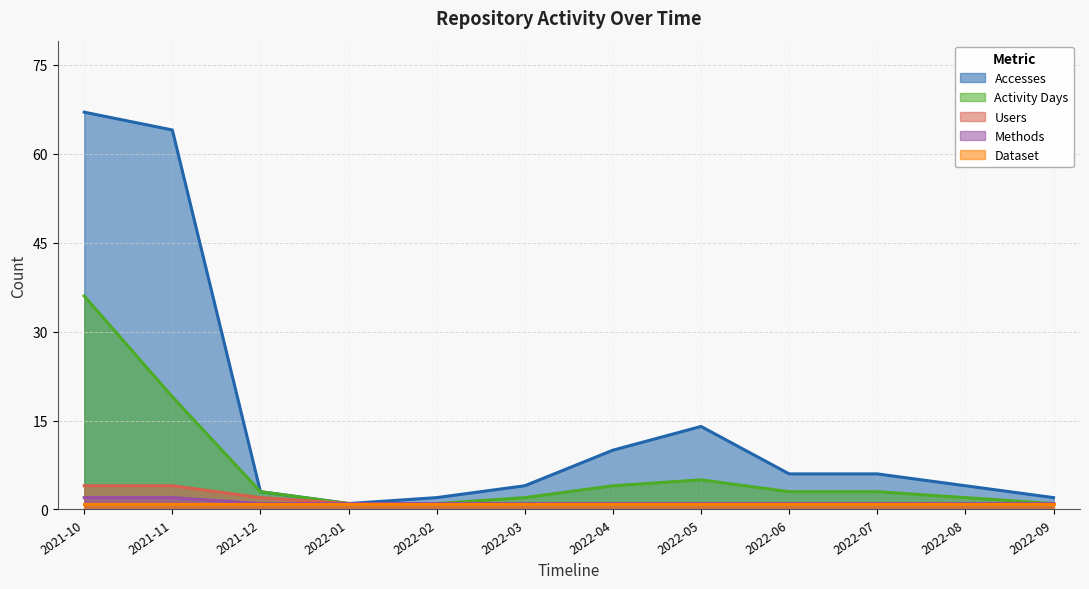

What is the label of the 6th point from the left?

2022-03